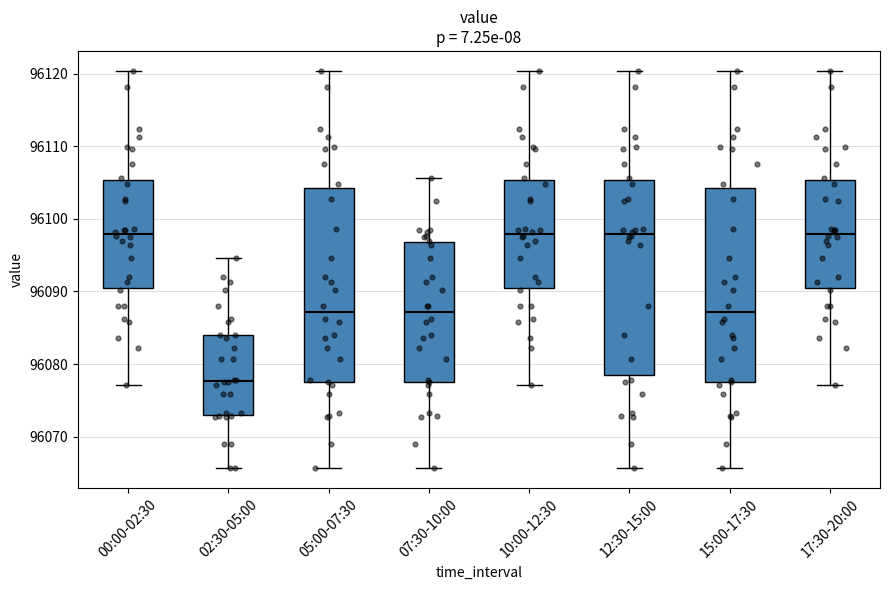

Where does the lower whisker of the box for 10:00-12:30 end on the y-axis? The values are not printed on the chart, so give them approximately, as read against the axis.

96077